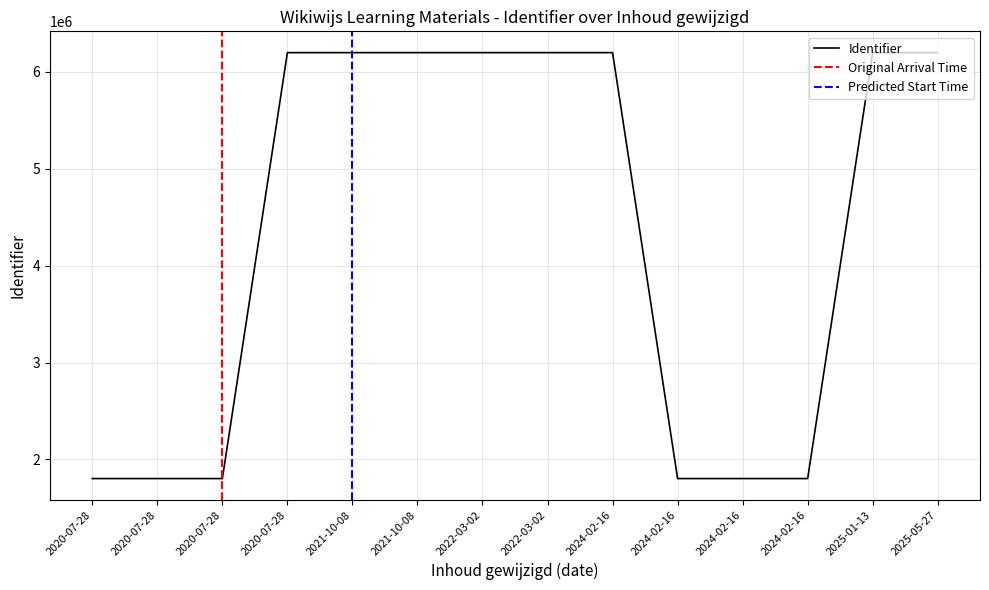

The value at 2024-02-16 is 2579095. True or false?

False